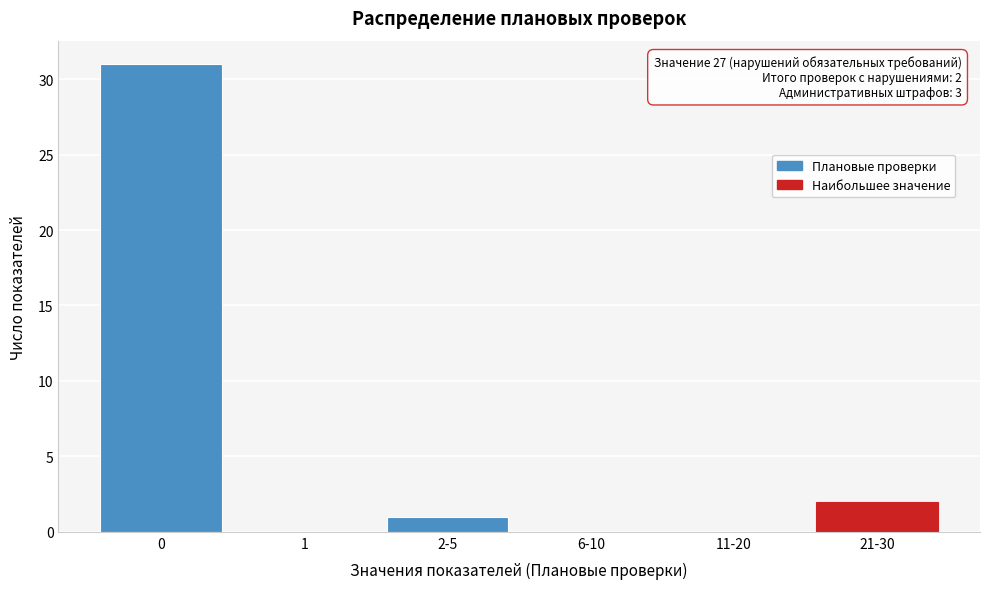

Reading right to left, list all the values displayed in this chart.

21-30=2	11-20=0	6-10=0	2-5=1	1=0	0=31